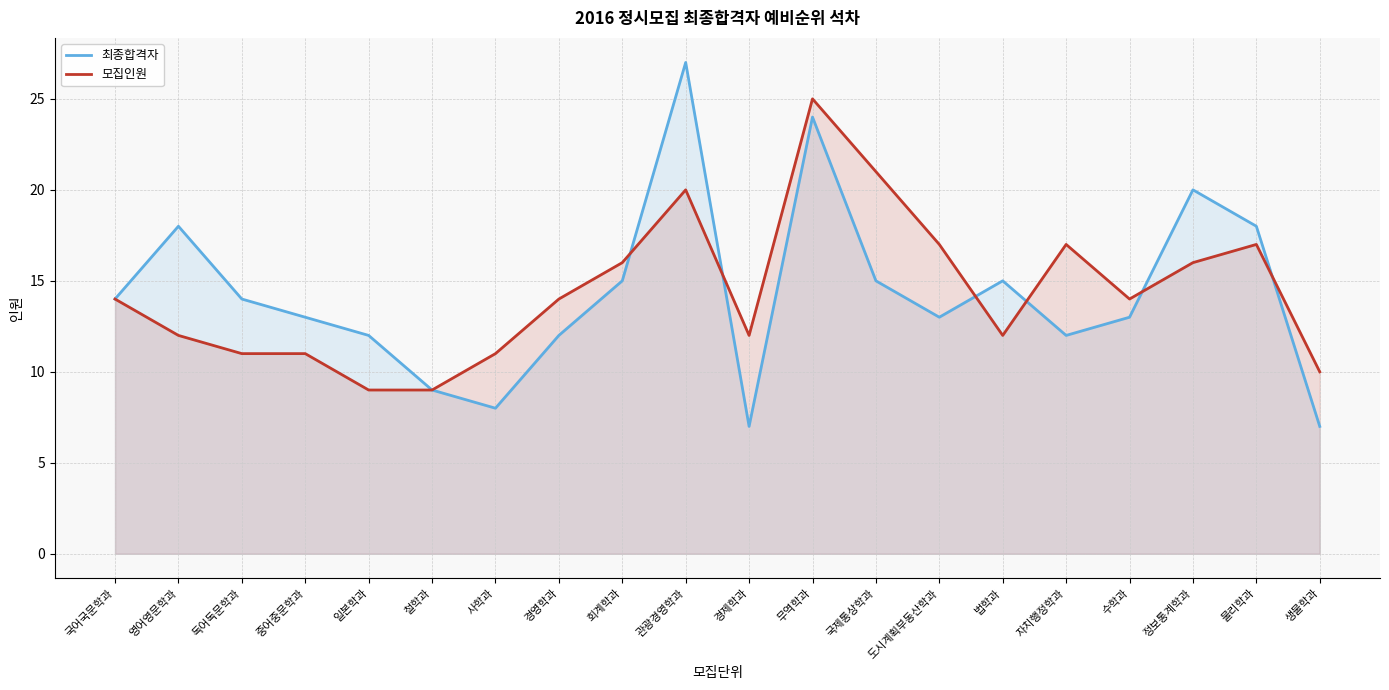

True or false: 모집인원 and 최종합격자 cross at least once.

True